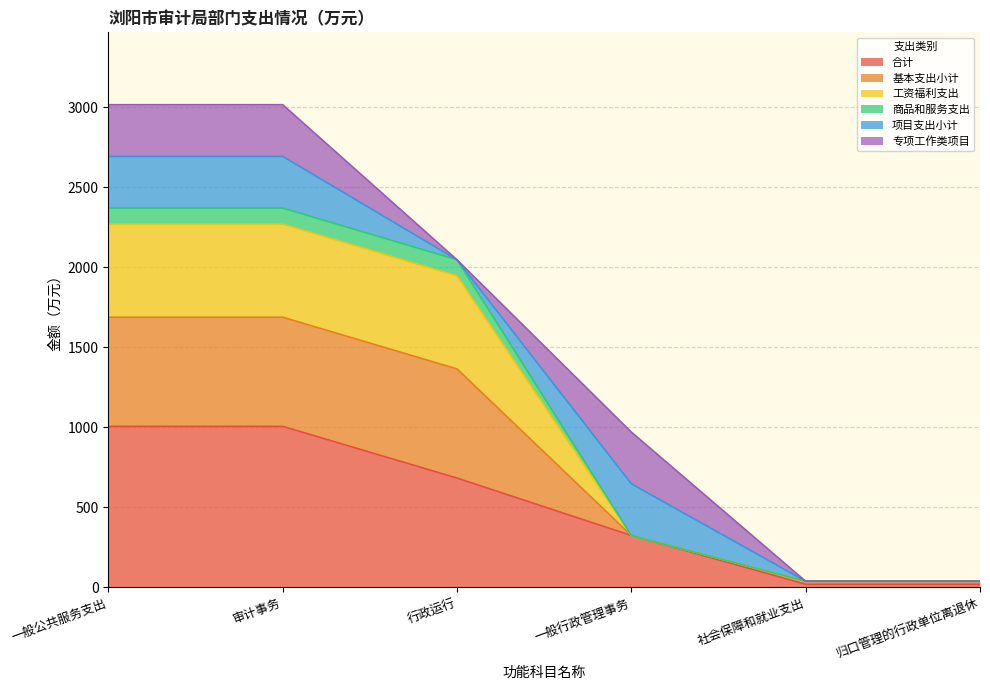

What is the label of the 3rd point from the right?

一般行政管理事务